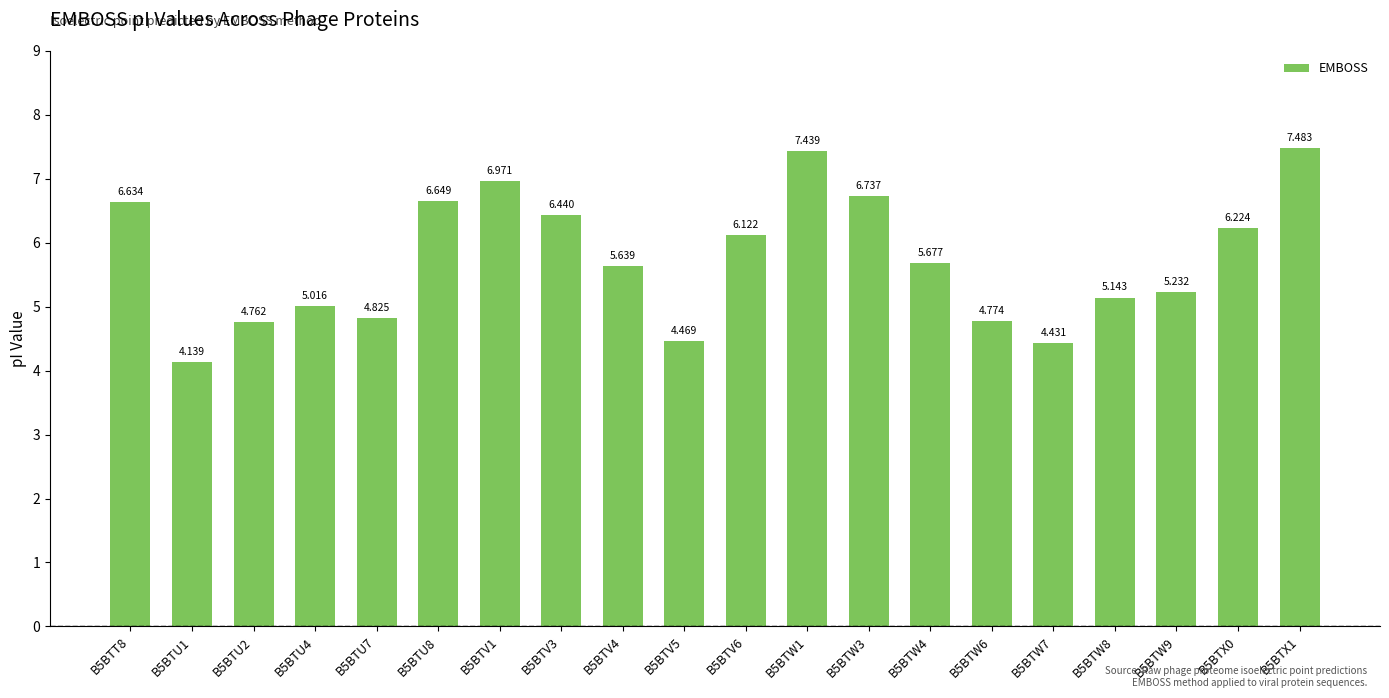

What is the difference between the second highest and minimum values?

3.3